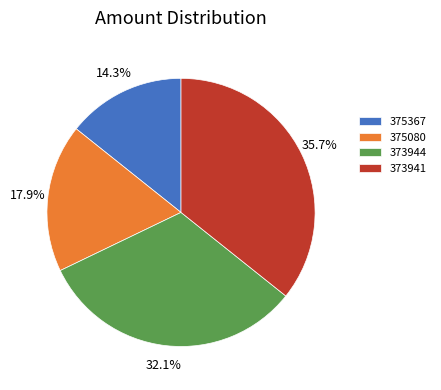

How many segments does this pie chart have?

4